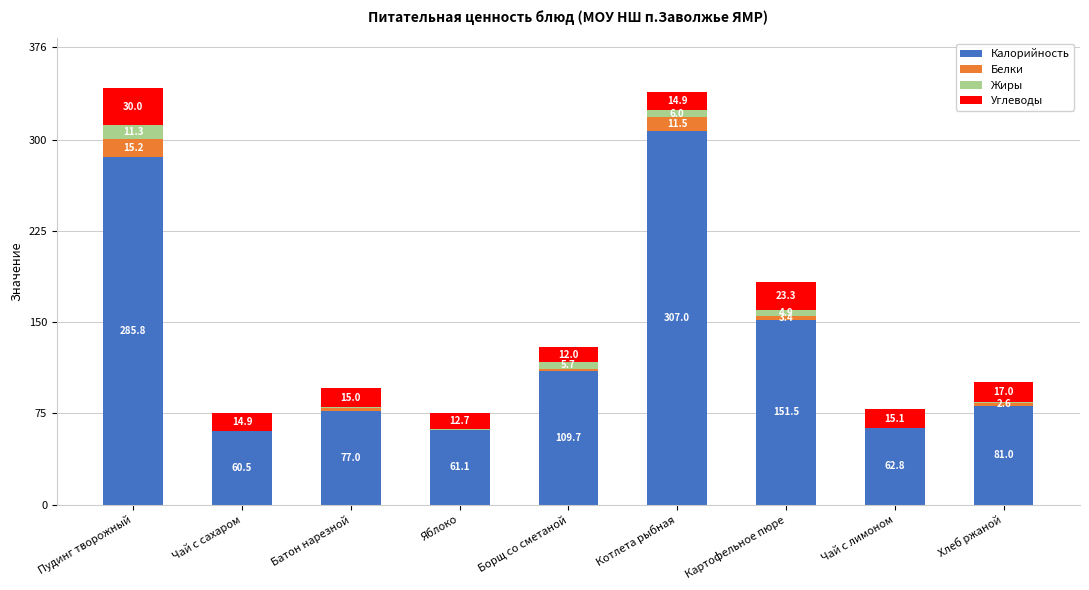

Reading left to right, what are the values for Калорийность?

Пудинг творожный=285.8	Чай с сахаром=60.5	Батон нарезной=77.0	Яблоко=61.1	Борщ со сметаной=109.7	Котлета рыбная=307.0	Картофельное пюре=151.5	Чай с лимоном=62.8	Хлеб ржаной=81.0